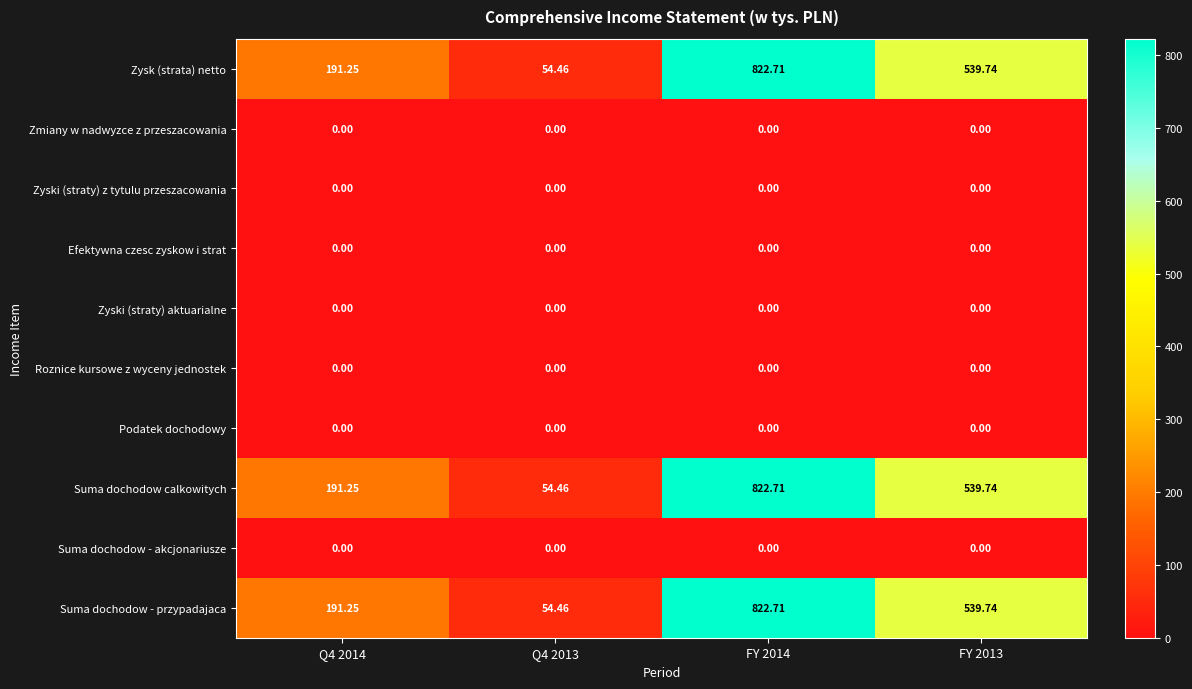

How many data points in Zysk (strata) netto are less than 539?

2